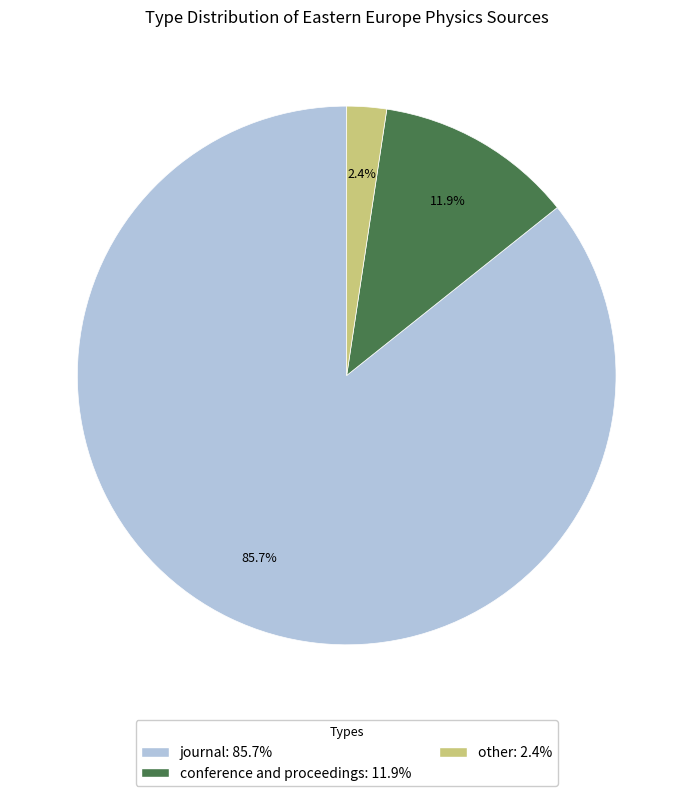

True or false: journal accounts for 78% of the total.

False